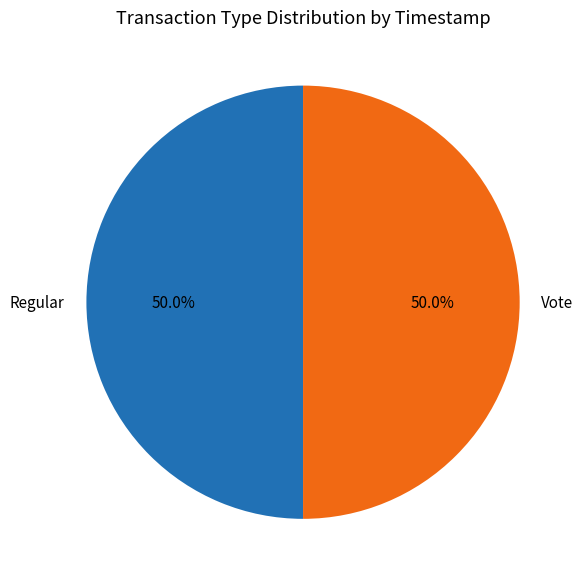

Is it true that Regular is 43% of the pie?

False